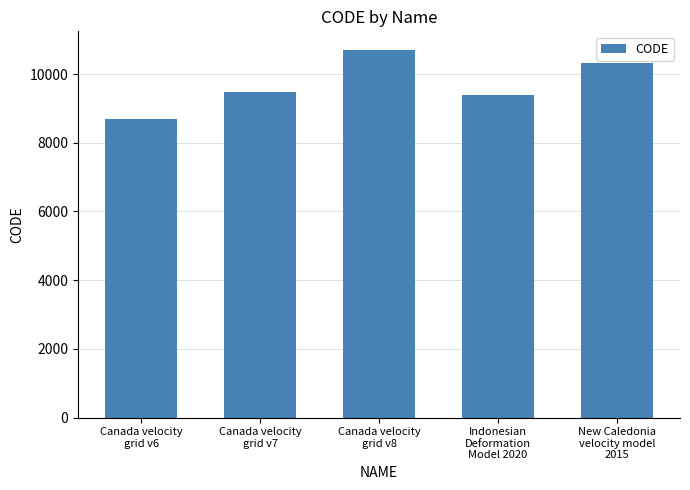

Reading left to right, transcribe all the data shown in this chart.

8676	9483	10707	9375	10323